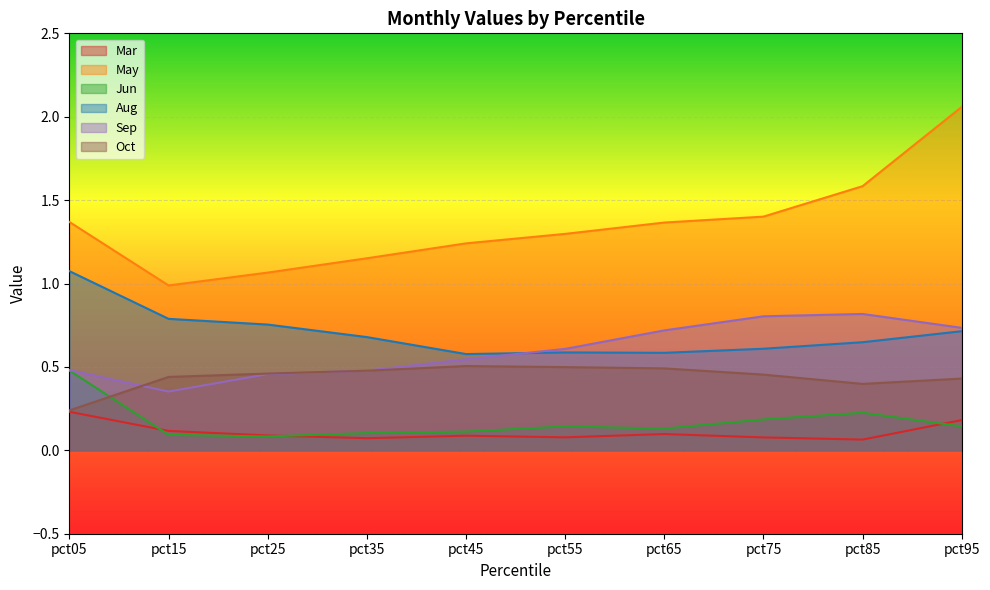

Reading left to right, list all the values displayed in this chart.

Mar: pct05=0.2	pct15=0.1	pct25=0.1	pct35=0.1	pct45=0.1	pct55=0.1	pct65=0.1	pct75=0.1	pct85=0.1	pct95=0.2
May: pct05=1.4	pct15=1.0	pct25=1.1	pct35=1.2	pct45=1.2	pct55=1.3	pct65=1.4	pct75=1.4	pct85=1.6	pct95=2.1
Jun: pct05=0.5	pct15=0.1	pct25=0.1	pct35=0.1	pct45=0.1	pct55=0.1	pct65=0.1	pct75=0.2	pct85=0.2	pct95=0.1
Aug: pct05=1.1	pct15=0.8	pct25=0.8	pct35=0.7	pct45=0.6	pct55=0.6	pct65=0.6	pct75=0.6	pct85=0.6	pct95=0.7
Sep: pct05=0.5	pct15=0.4	pct25=0.5	pct35=0.5	pct45=0.5	pct55=0.6	pct65=0.7	pct75=0.8	pct85=0.8	pct95=0.7
Oct: pct05=0.2	pct15=0.4	pct25=0.5	pct35=0.5	pct45=0.5	pct55=0.5	pct65=0.5	pct75=0.5	pct85=0.4	pct95=0.4